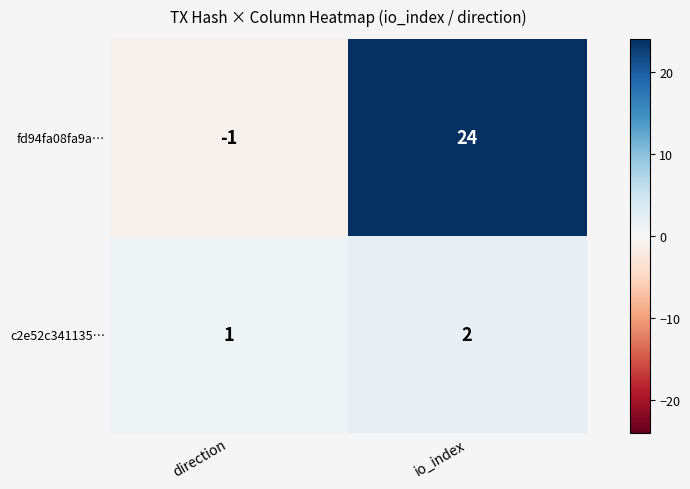

Rank the categories by fd94fa08fa9a… value from highest to lowest.

io_index, direction